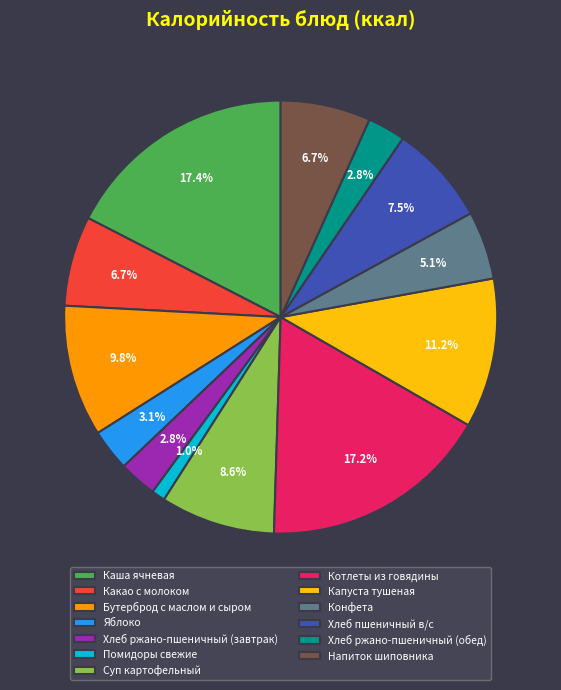

What percentage is the Бутерброд с маслом и сыром slice, to the nearest percent?

10%